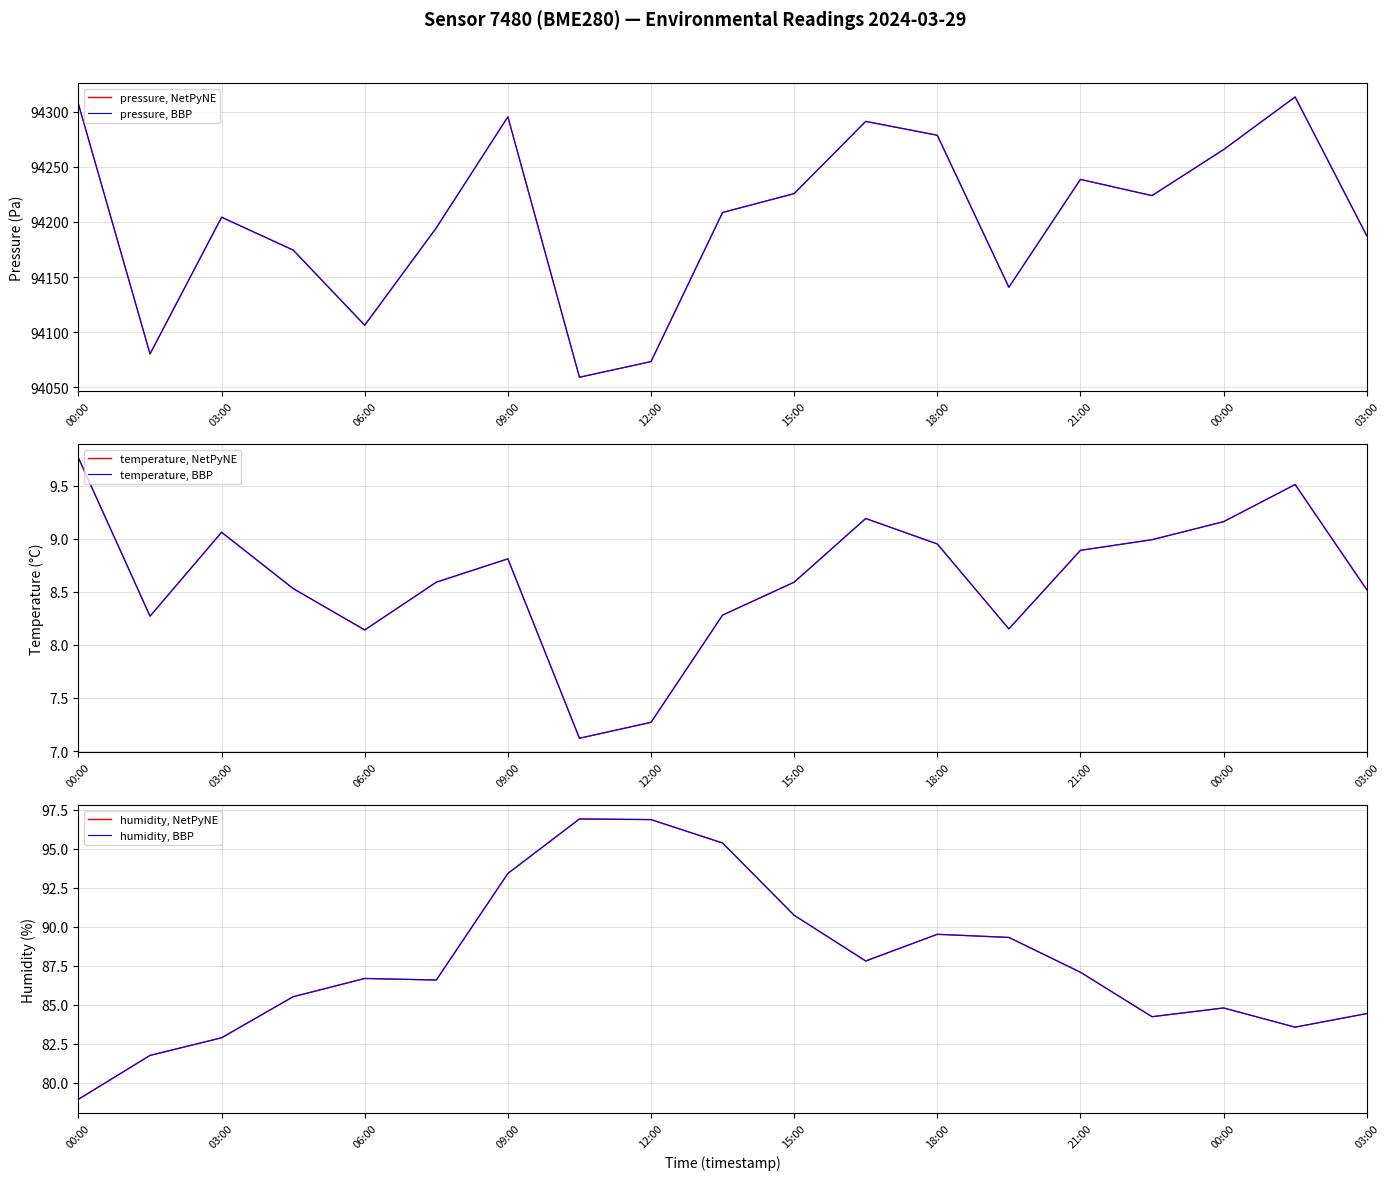

How many data points in temperature, BBP are less than 8?

2